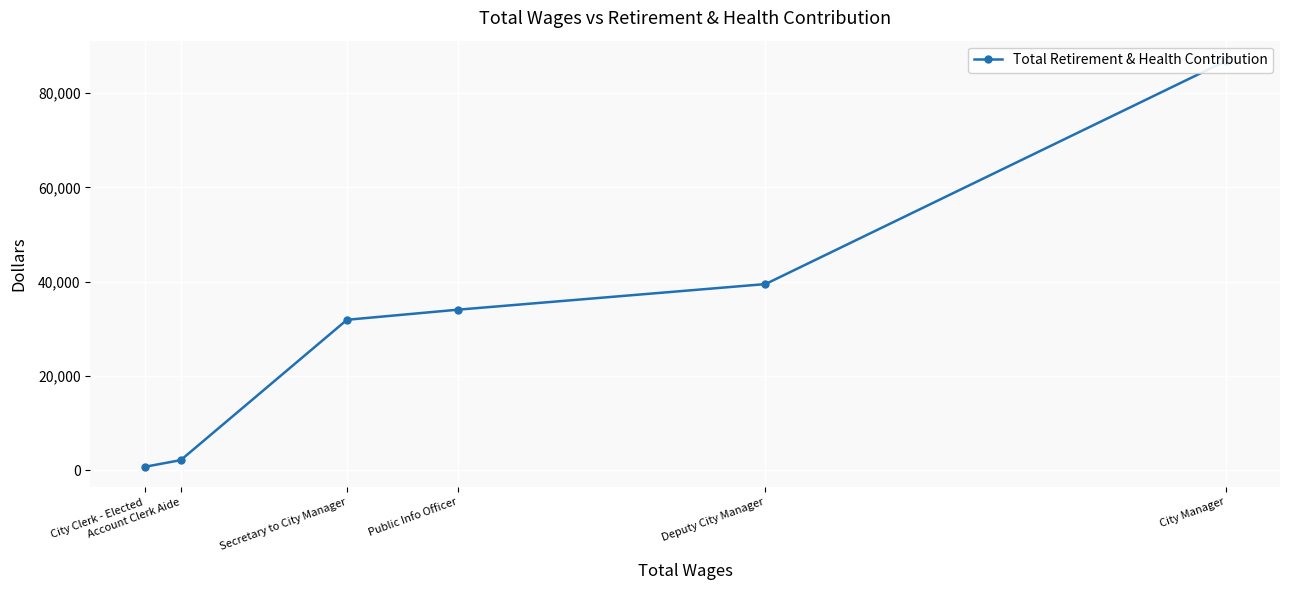

At which category does the chart reach its minimum across all series?

City Clerk - Elected